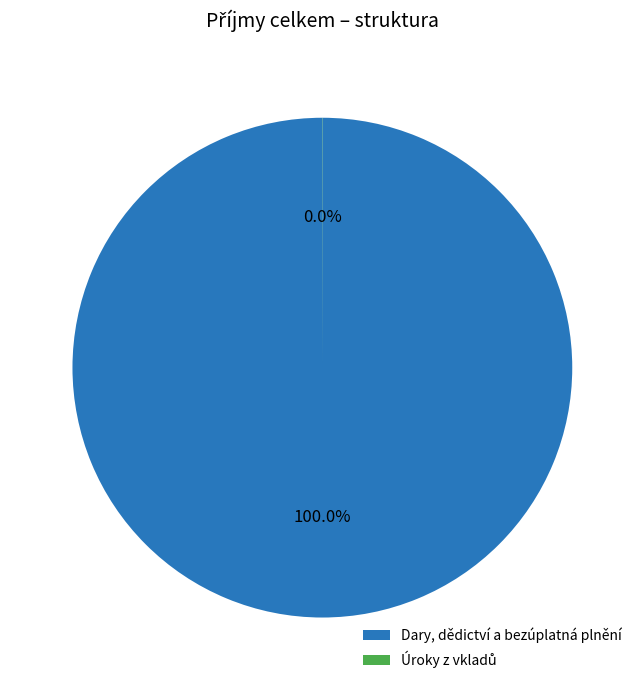

What is the largest slice in the pie chart?

Dary, dědictví a bezúplatná plnění